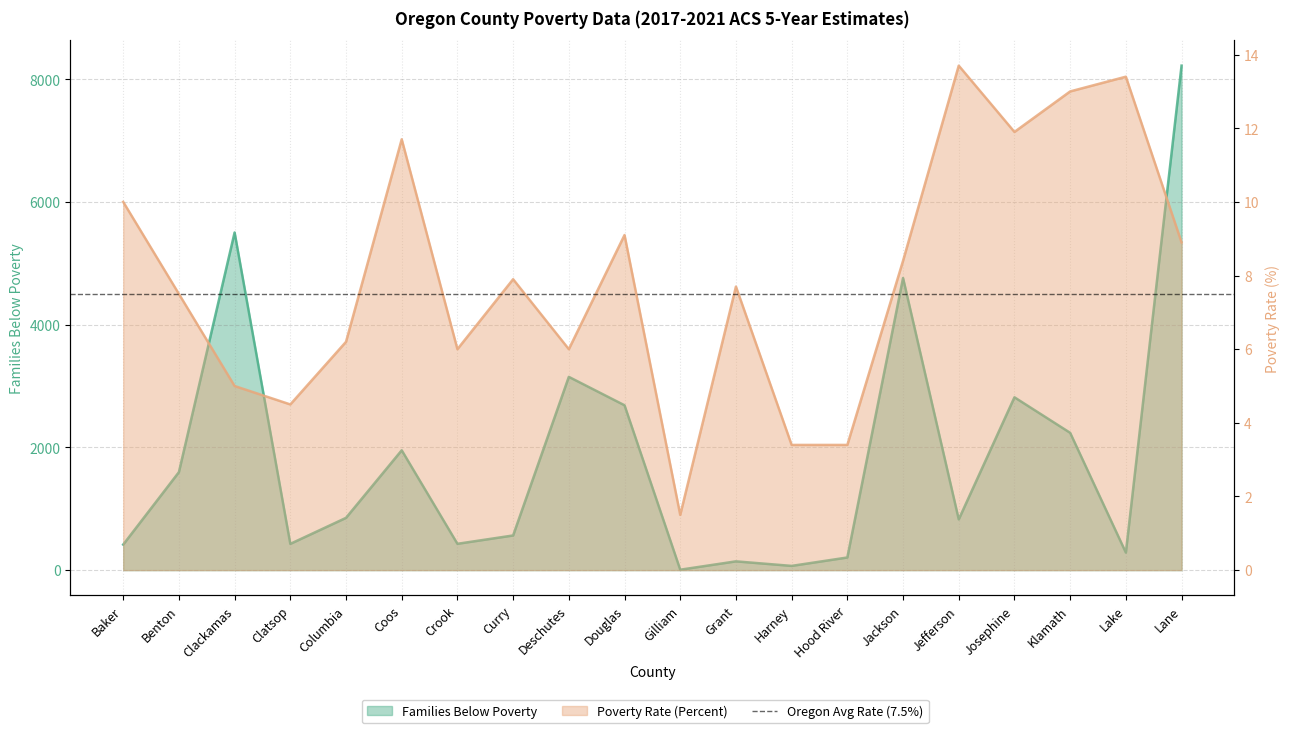

Rank the series by their average value, from highest to lowest.

Families Below Poverty, Poverty Rate (Percent)